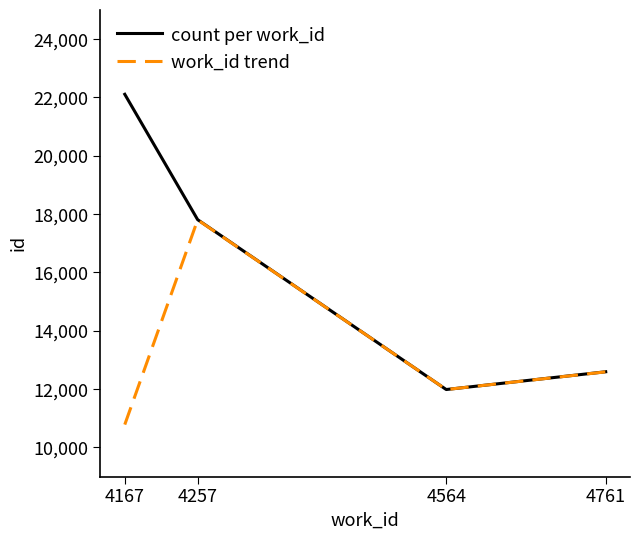

List the series in order of their overall mean, highest first.

count per work_id, work_id trend